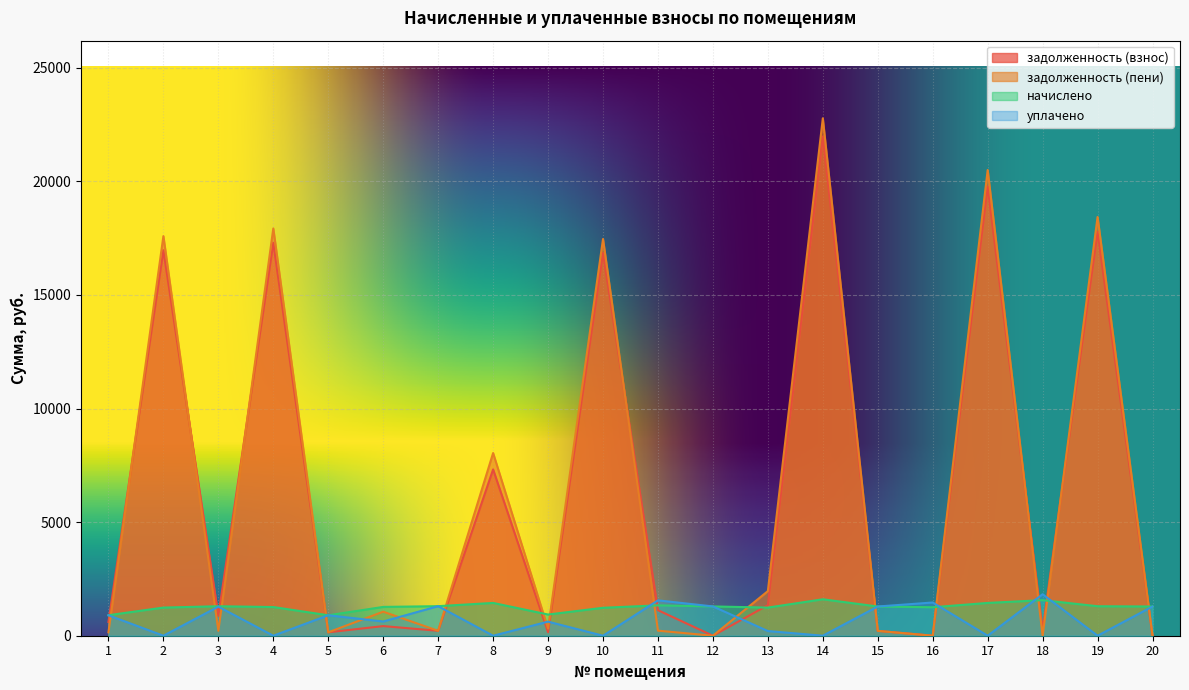

Rank the categories by уплачено value from lowest to highest.

2, 4, 8, 10, 14, 17, 19, 13, 9, 6, 1, 5, 3, 15, 20, 12, 7, 16, 11, 18